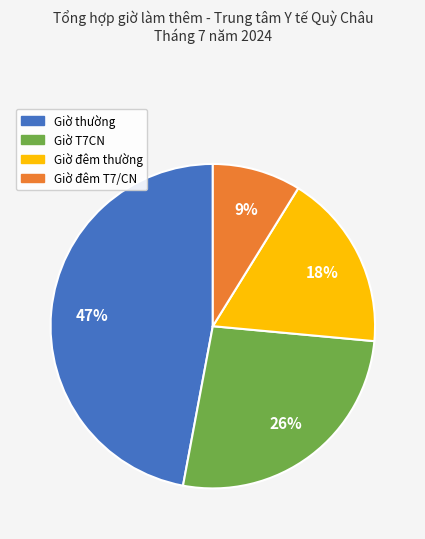

How many slices are in this pie chart?

4